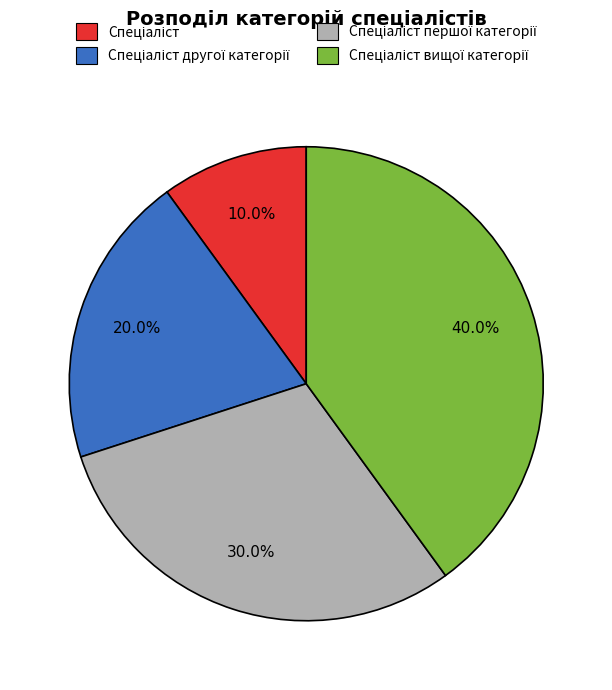

Does any single category account for the majority?

No